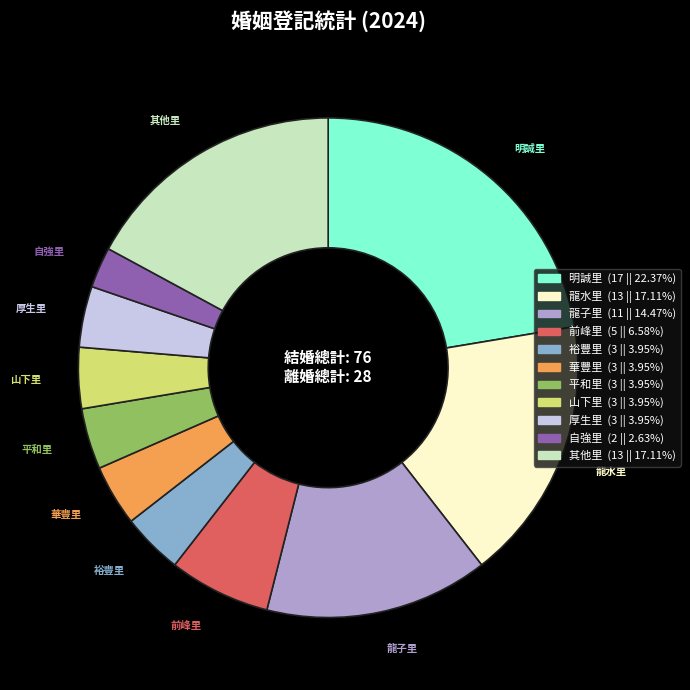

Does any single category account for the majority?

No